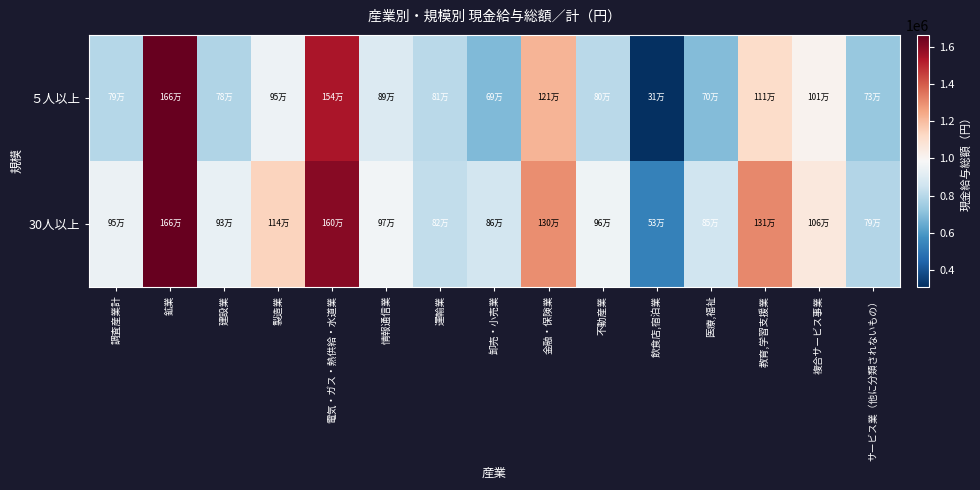

How many categories are shown in the chart?

15